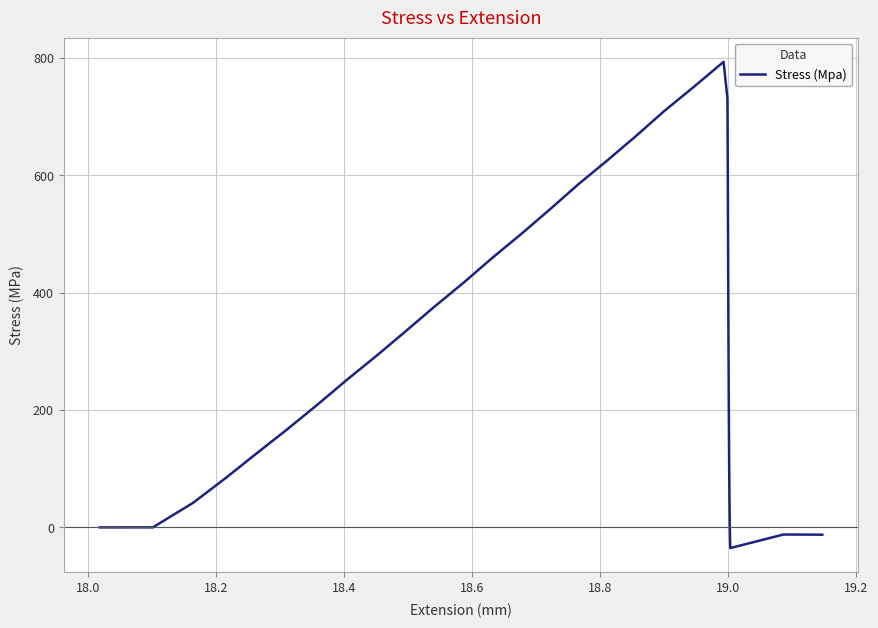

What is the maximum value shown in the chart?

793.1